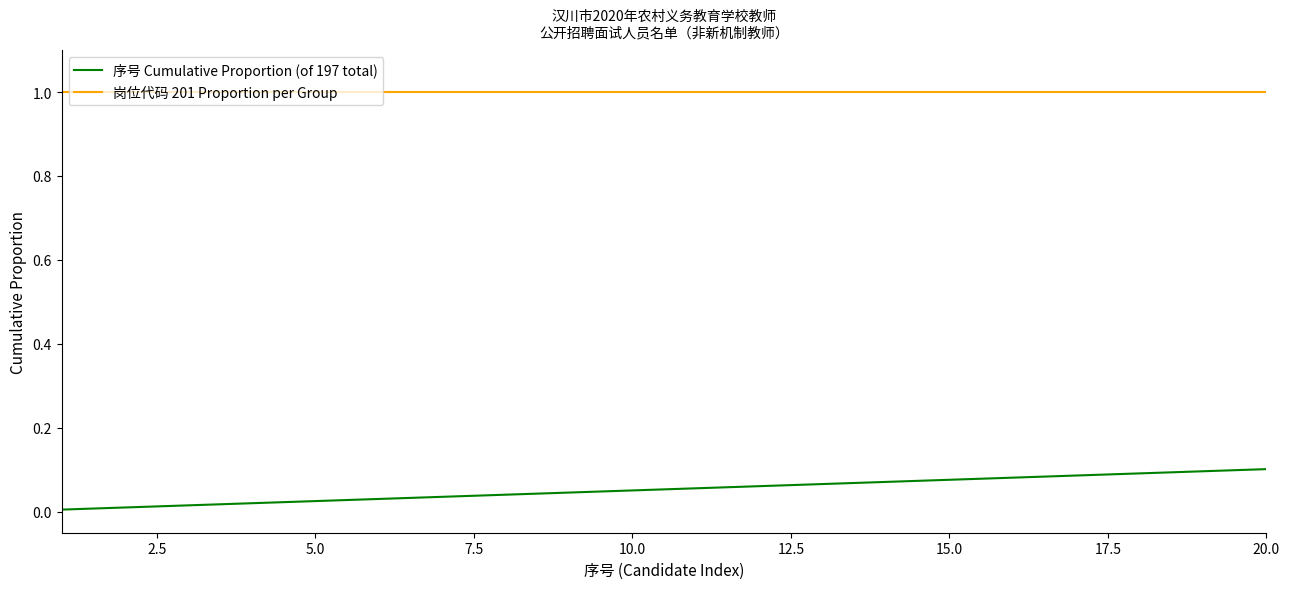

Which series has the largest total across all categories?

岗位代码 201 Proportion per Group